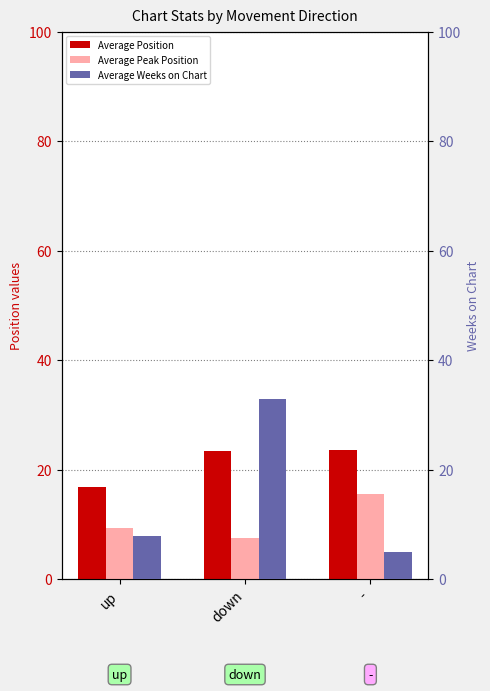

What is the smallest value displayed?

5.0